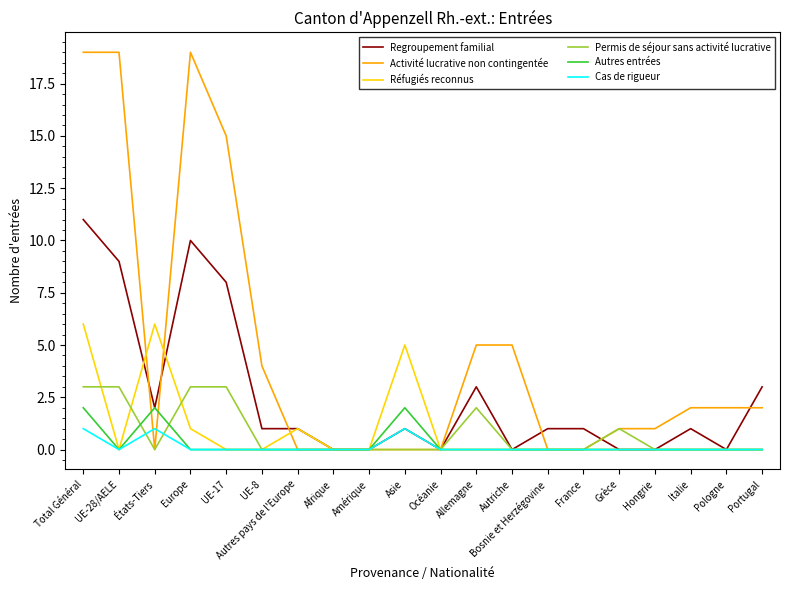

True or false: Permis de séjour sans activité lucrative has more than 1 points higher than both neighbors.

True